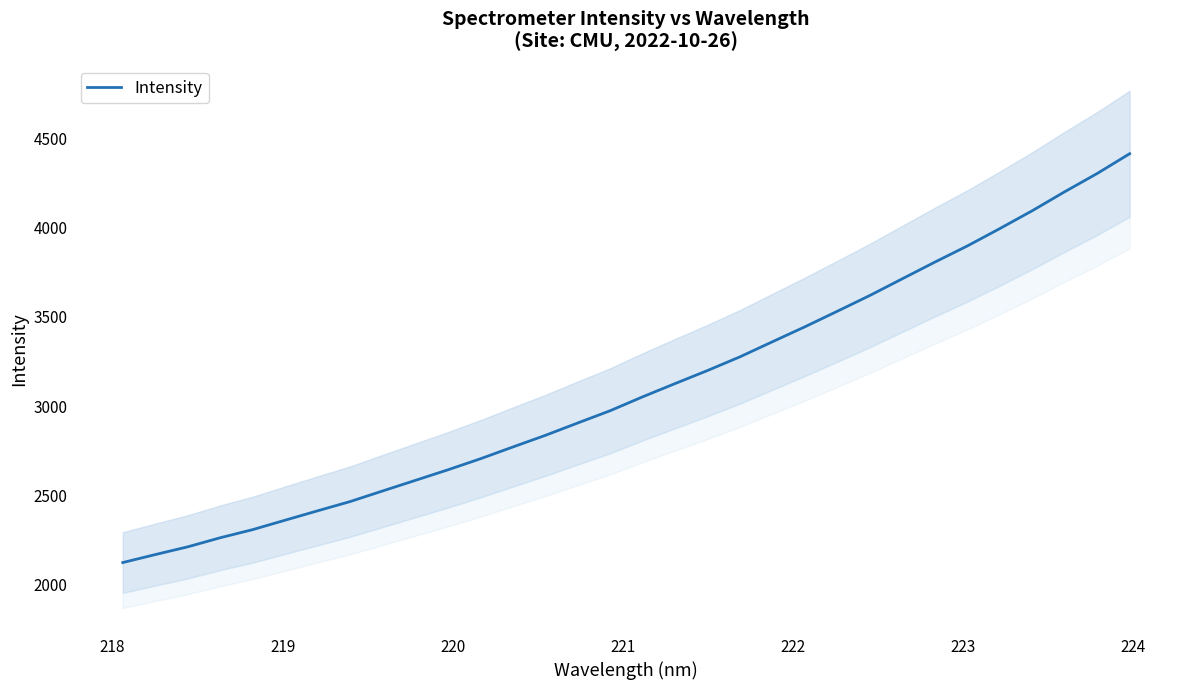

What is the difference between the second highest and second lowest values?

2135.8